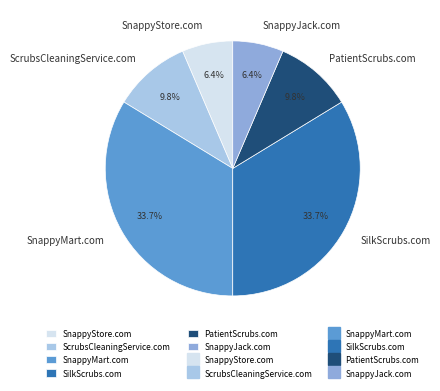

Which has a higher value, SnappyJack.com or ScrubsCleaningService.com?

ScrubsCleaningService.com